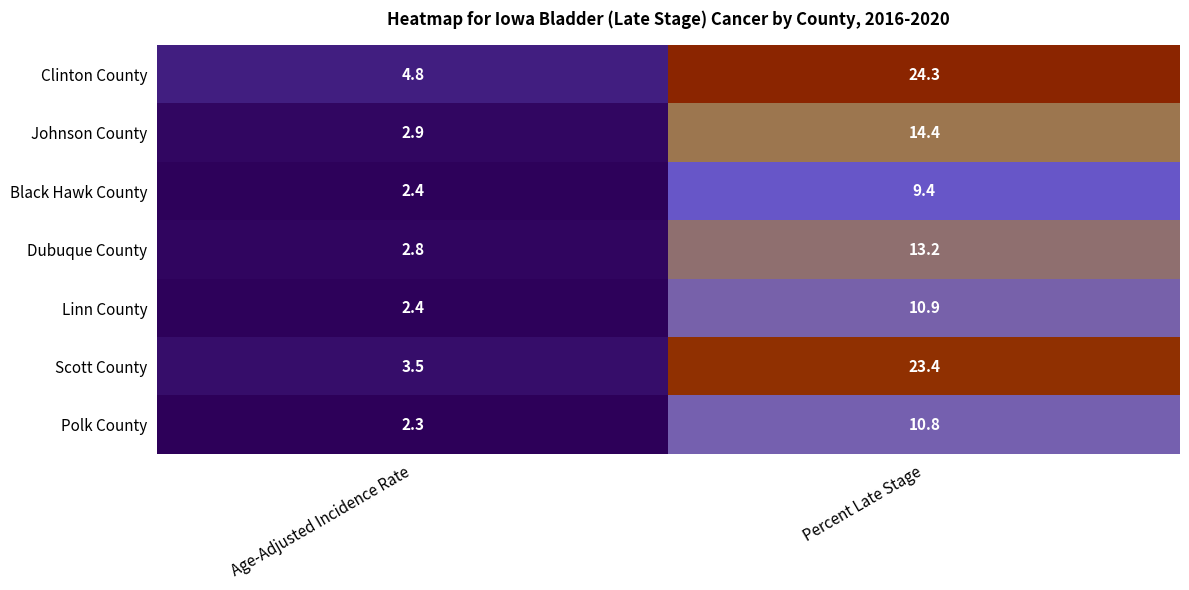

Count the number of categories in the chart.

2